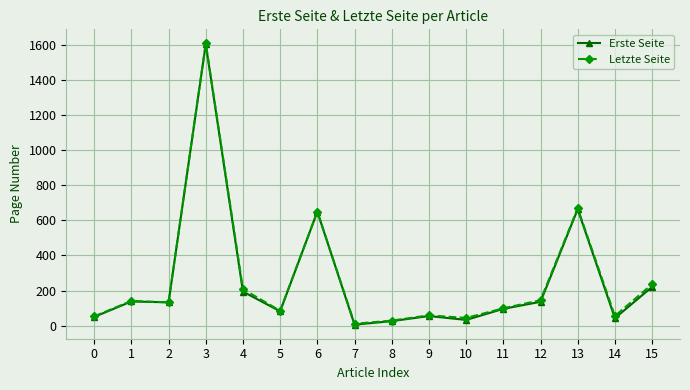

At which label does Letzte Seite reach its minimum?

7